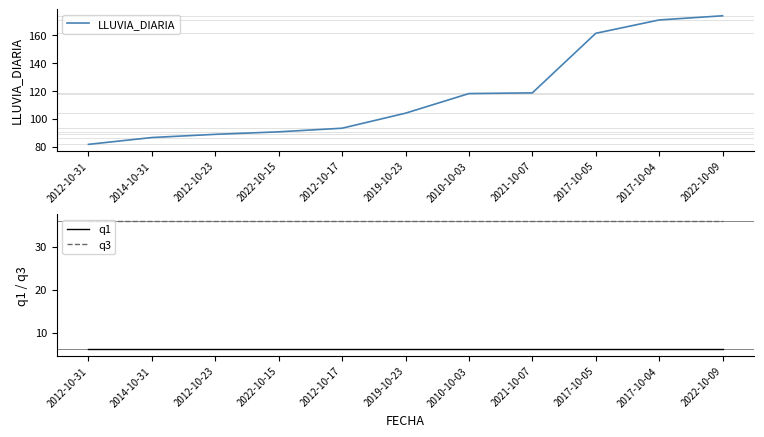

List the labels in order of q1 value, largest first.

2012-10-31, 2014-10-31, 2012-10-23, 2022-10-15, 2012-10-17, 2019-10-23, 2010-10-03, 2021-10-07, 2017-10-05, 2017-10-04, 2022-10-09